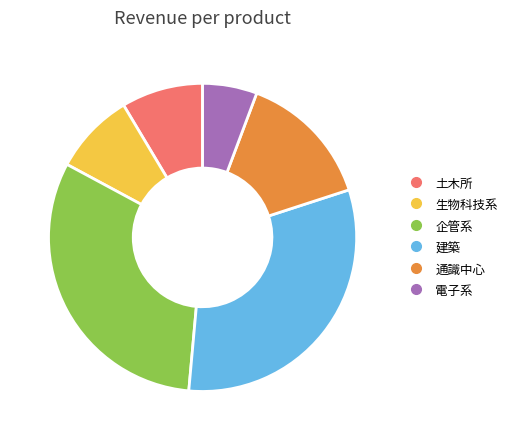

How many segments does this pie chart have?

6